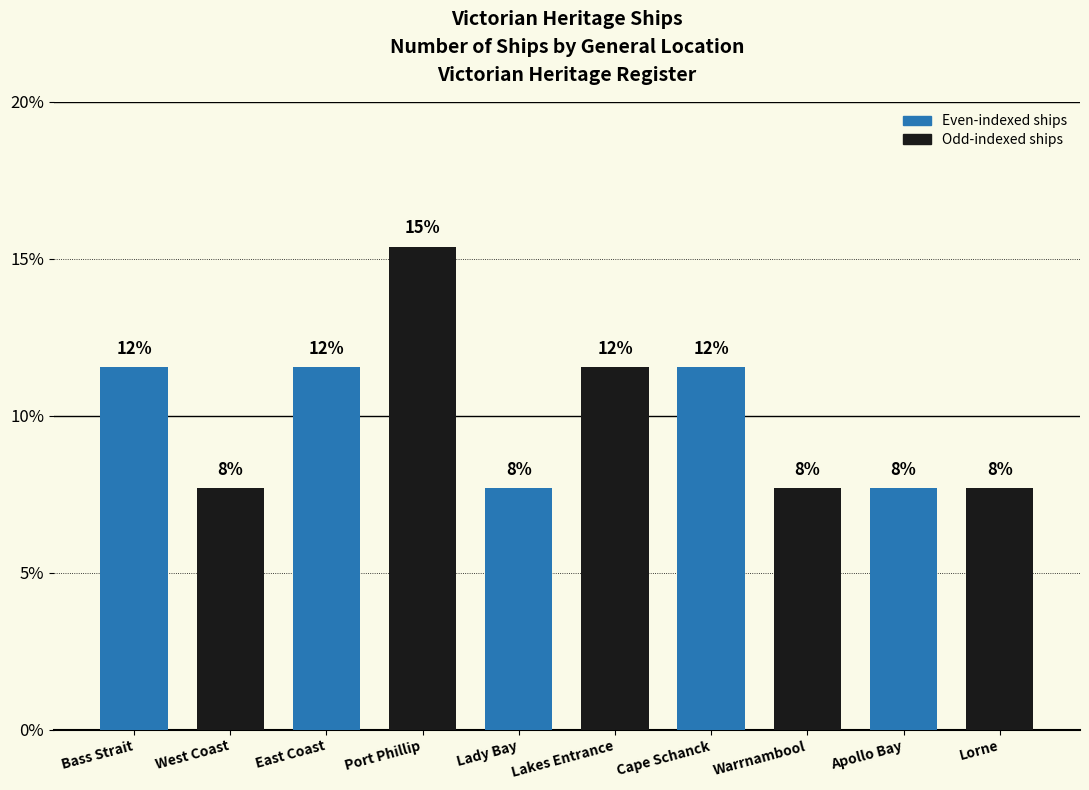

What is the value of the 4th bar from the left?

15.4